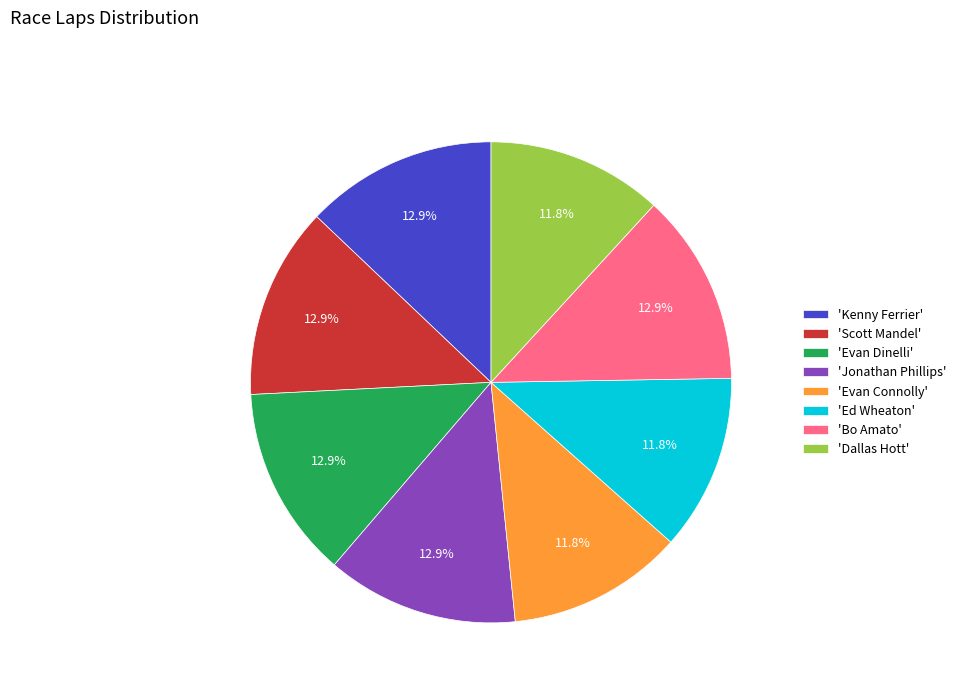

What percentage is NOT represented by 'Kenny Ferrier'?

87.1%